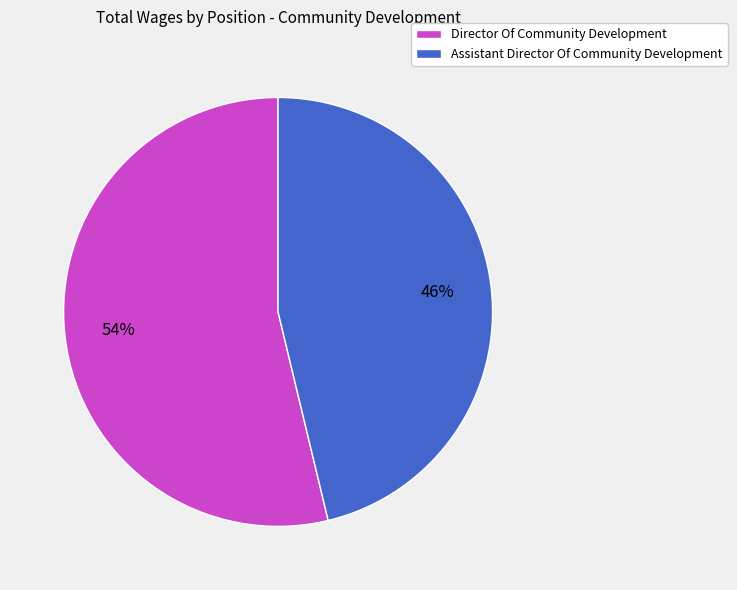

Between Director Of Community Development and Assistant Director Of Community Development, which is larger?

Director Of Community Development